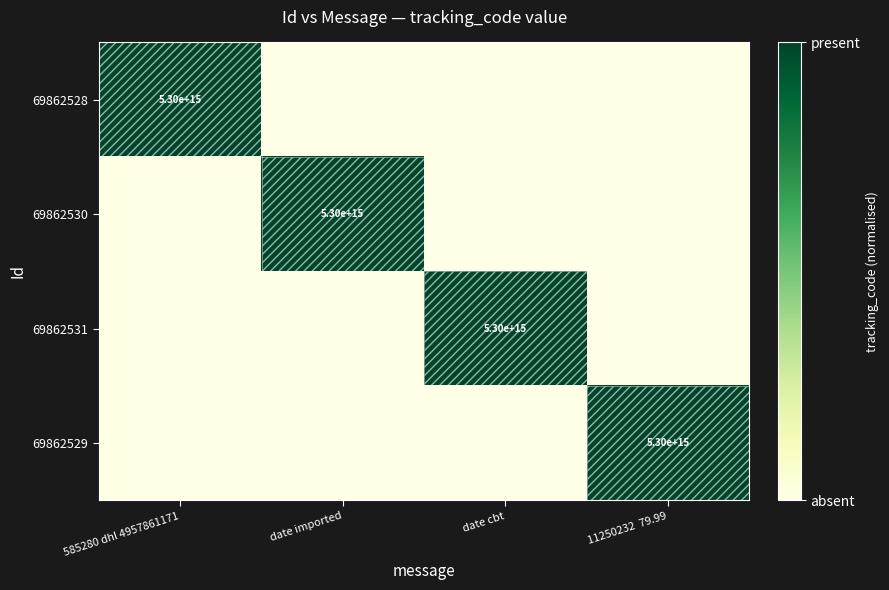

True or false: 69862528 has a value of 5300000000000000 at 585280 dhl 4957861171.

True